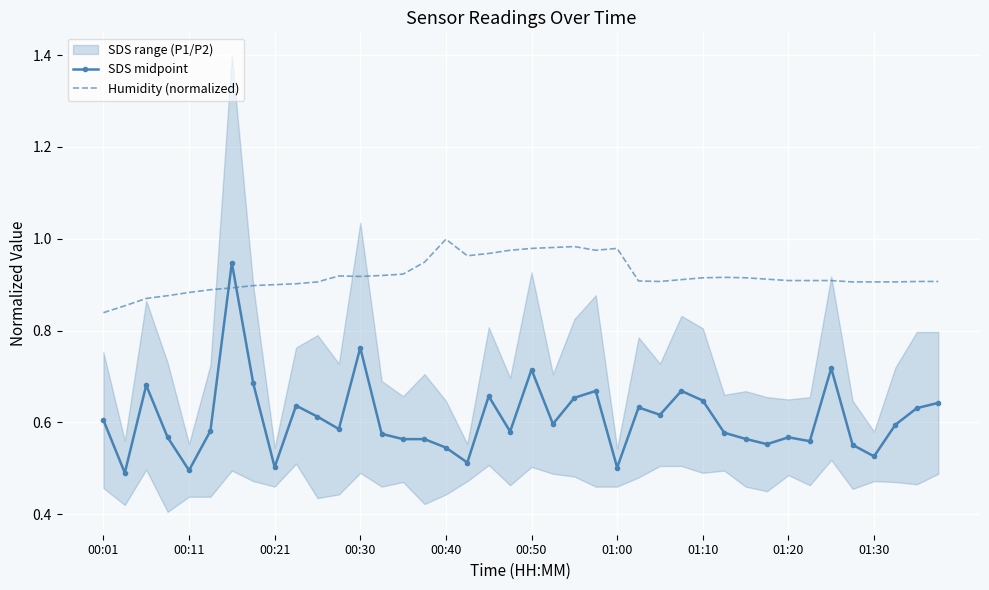

The SDS midpoint series shows 0.3 at 23. True or false?

False